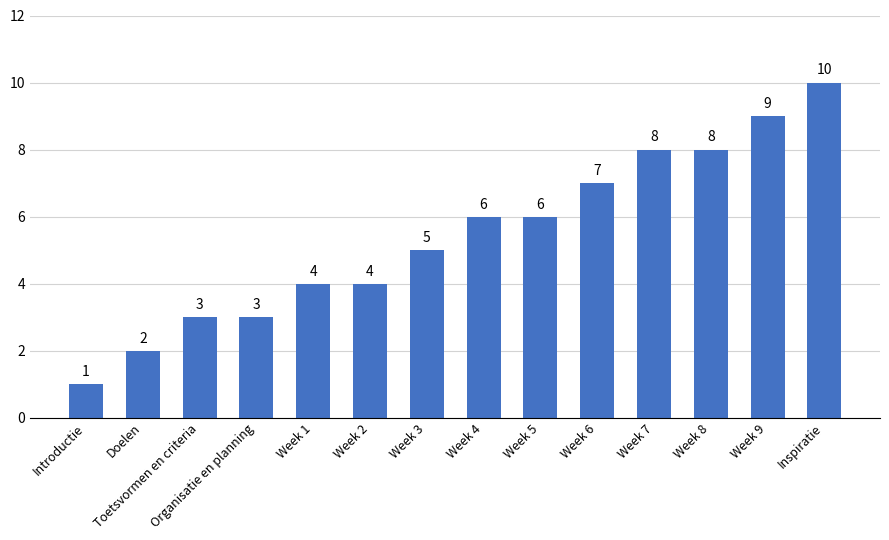

What position from the left is Week 7?

11